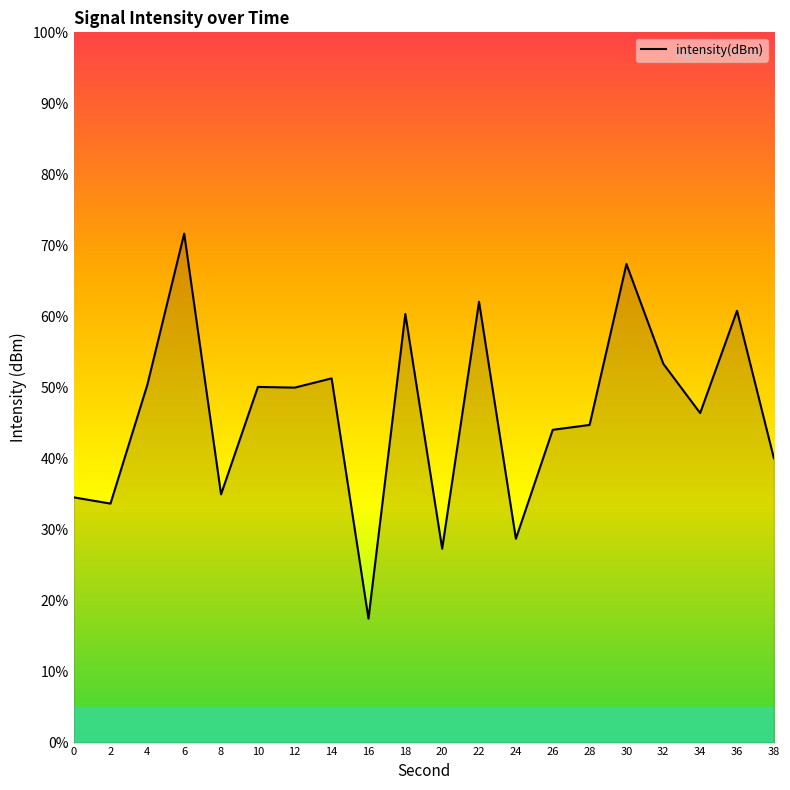

What is the ratio of the value at 16 to the value at 20?

0.6